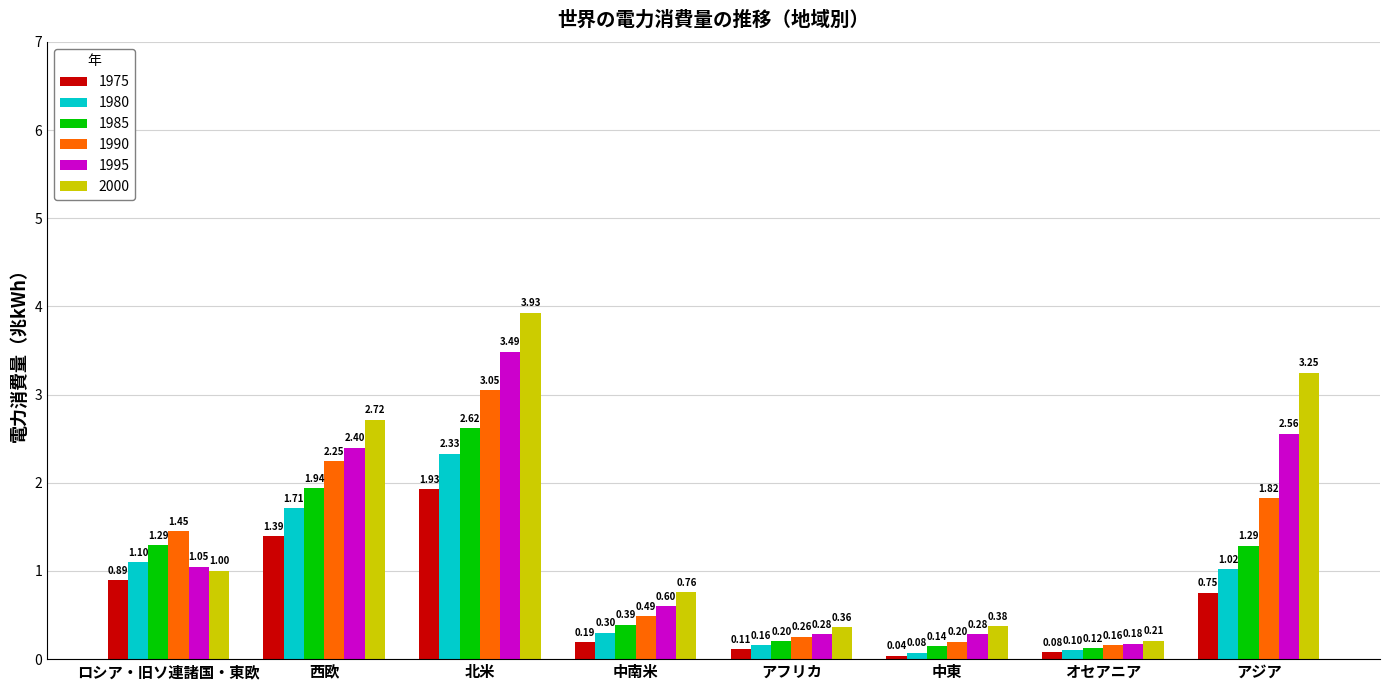

What is the label of the 3rd bar from the right?

中東